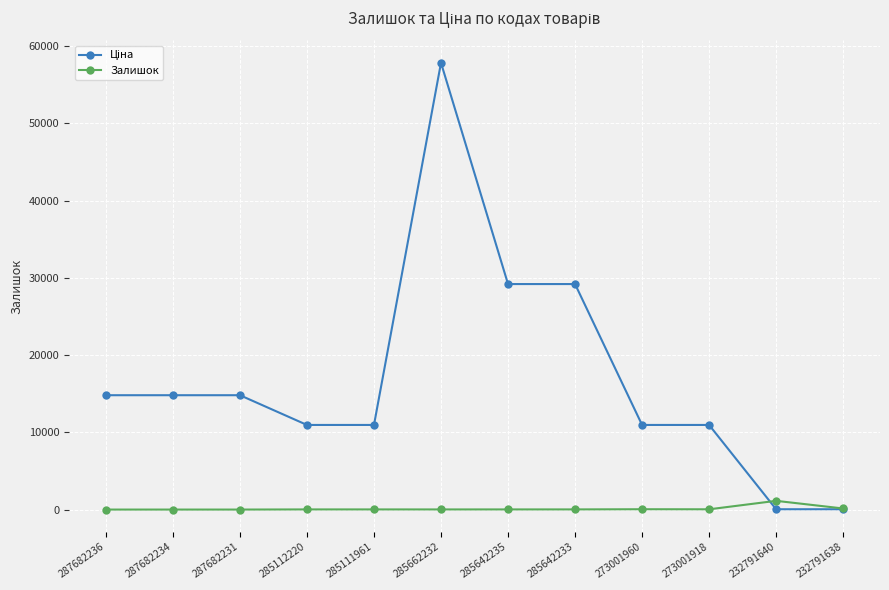

At which category is the sum across all series the highest?

285662232